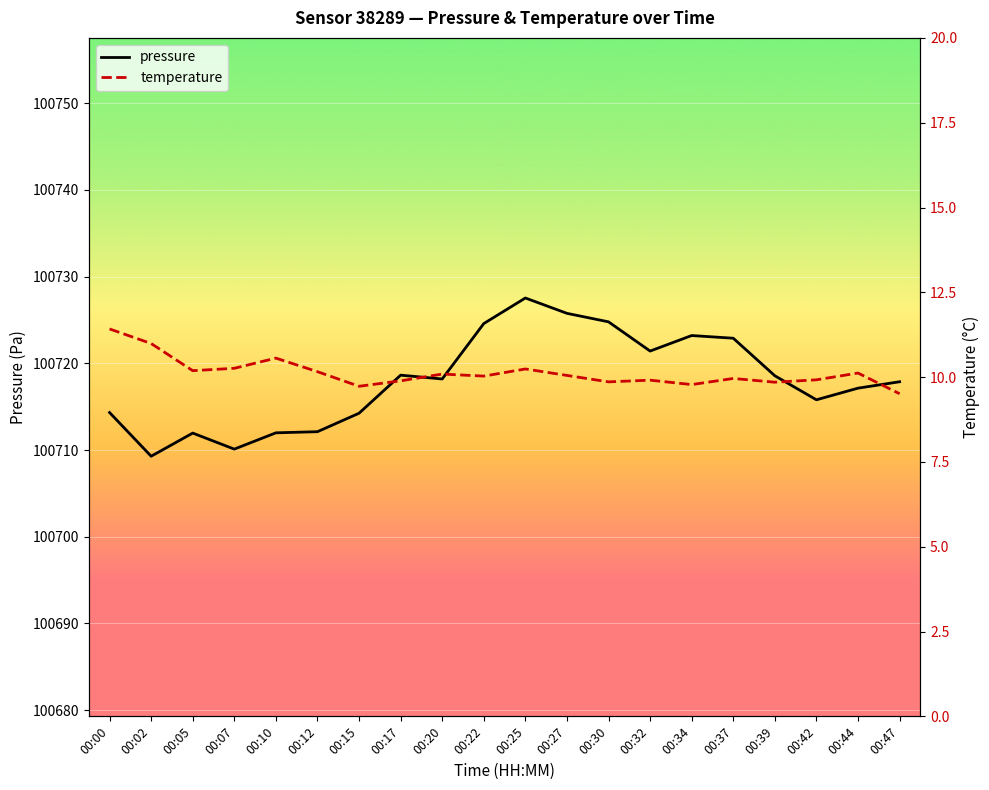

True or false: pressure has a value of 100712.0 at 00:10.

True